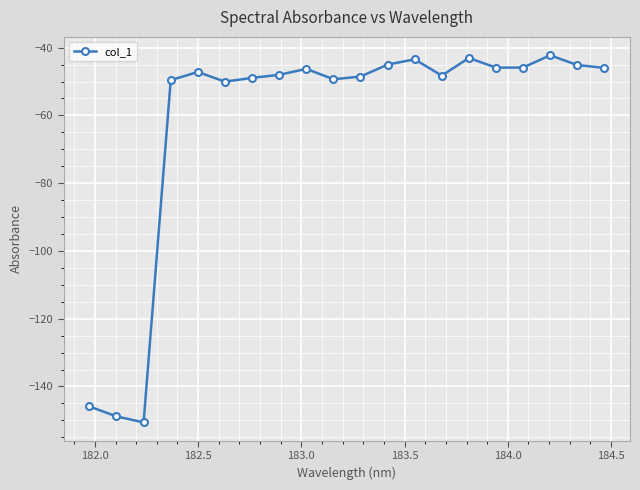

What is the greatest value displayed?

-42.2